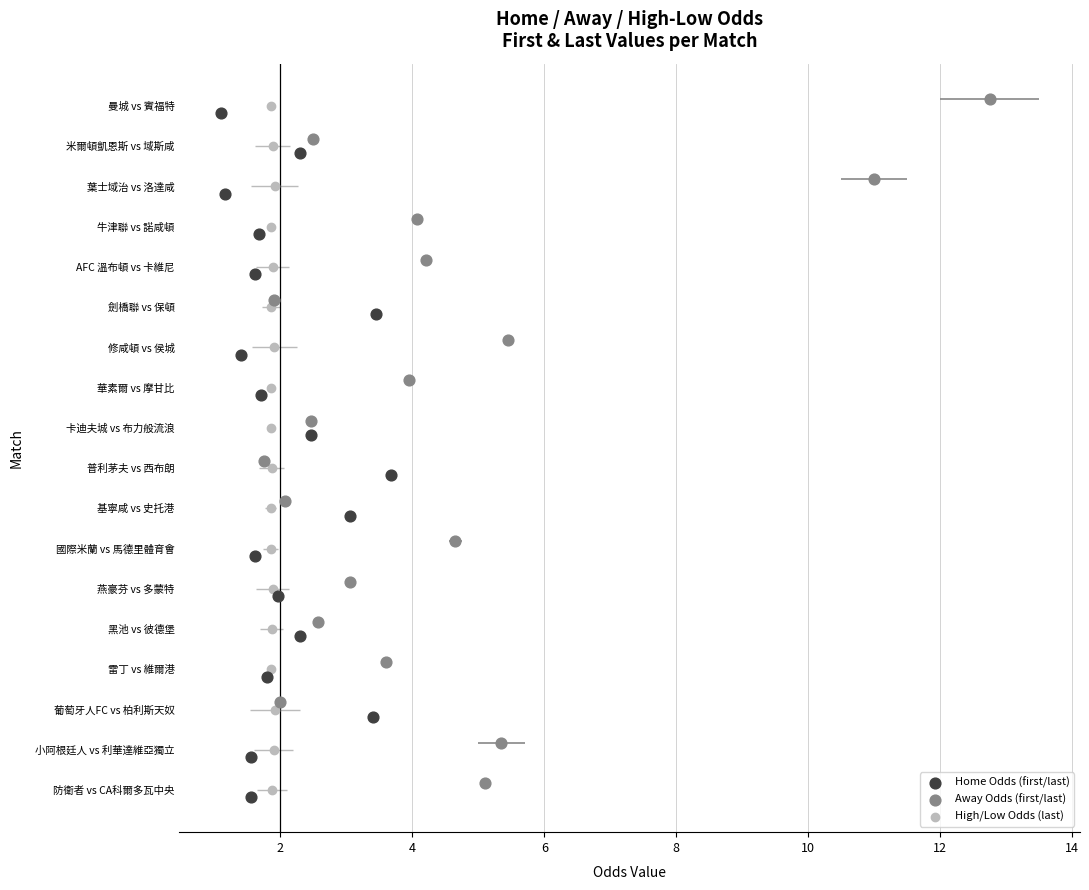

What are all the series names shown in the legend?

Home Odds (first/last), Away Odds (first/last), High/Low Odds (last)